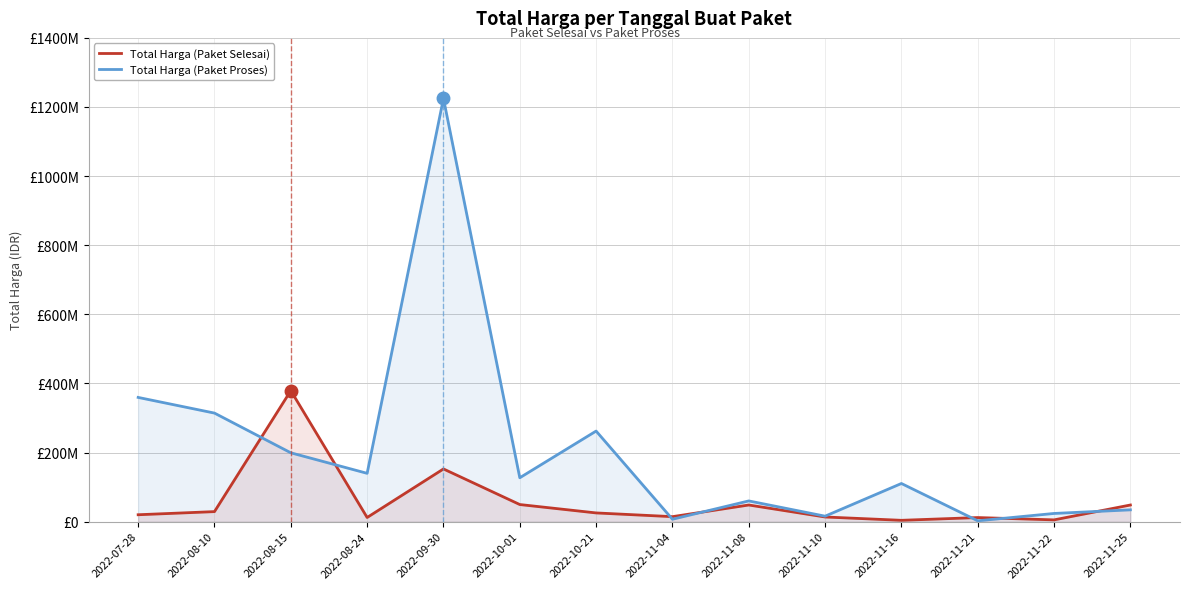

Between 2022-11-10 and 2022-11-22, which is larger?

2022-11-10